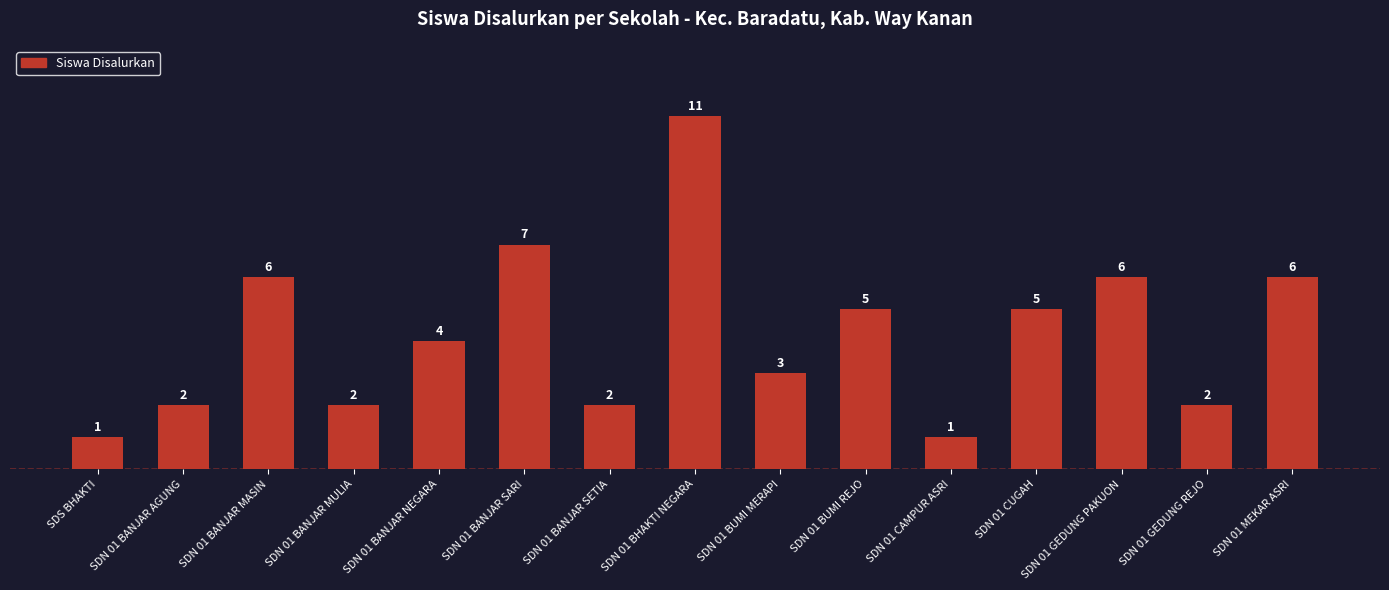

Approximately how many times larger is the value at SDN 01 MEKAR ASRI compared to SDN 01 BUMI MERAPI?

2.0